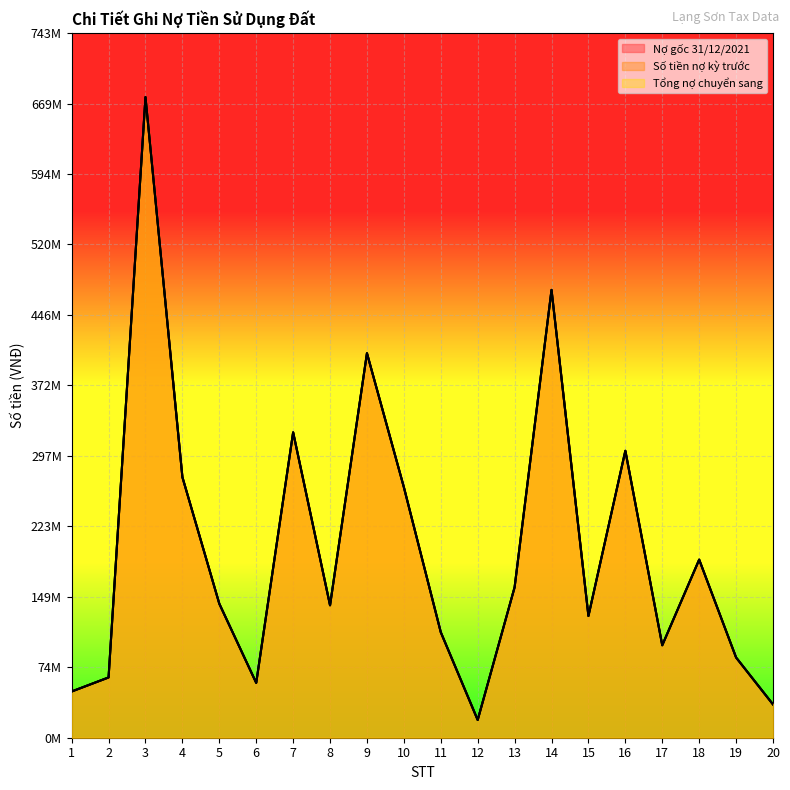

List the labels in order of Tổng nợ chuyển sang value, largest first.

3, 14, 9, 7, 16, 4, 10, 18, 13, 5, 8, 15, 11, 17, 19, 2, 6, 1, 20, 12